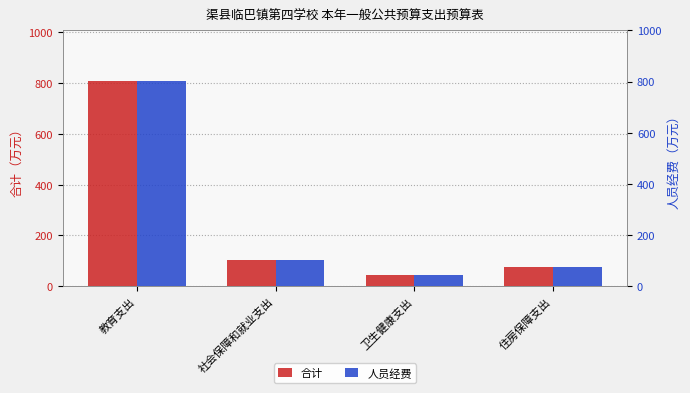

At which label does 人员经费 first exceed 102?

教育支出